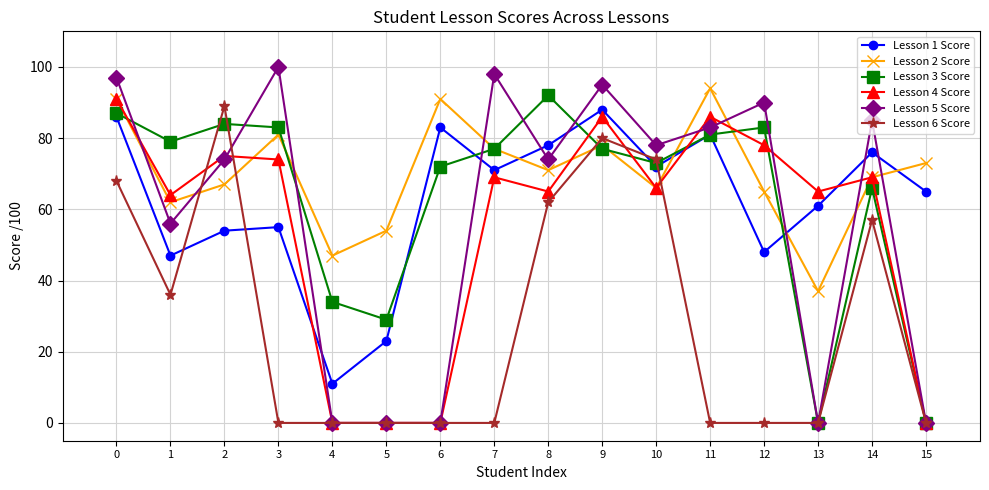

What is the greatest value displayed?

100